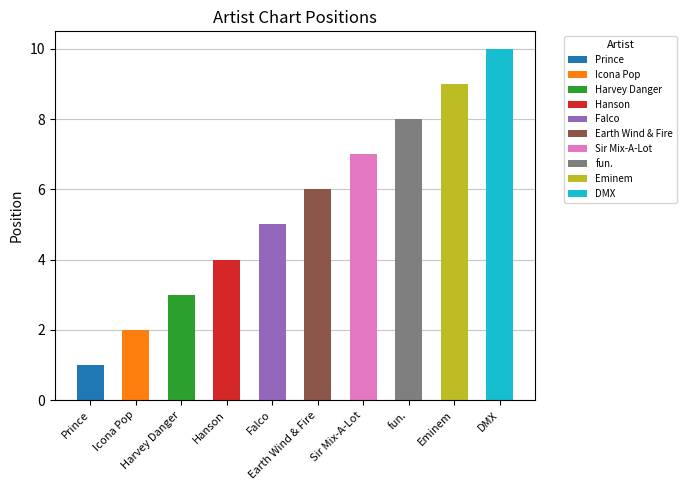

Which label corresponds to the smallest value in the chart?

Prince